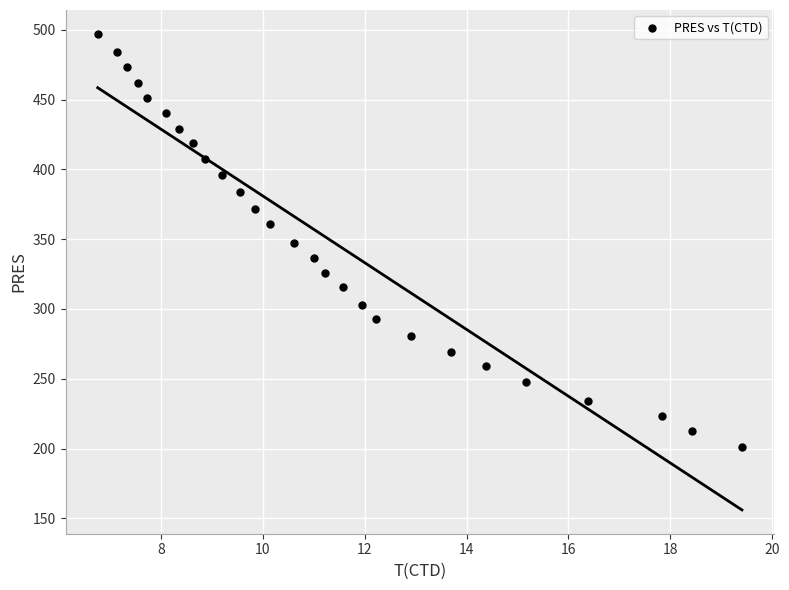

What is the range of X values (max minus min)?

12.7